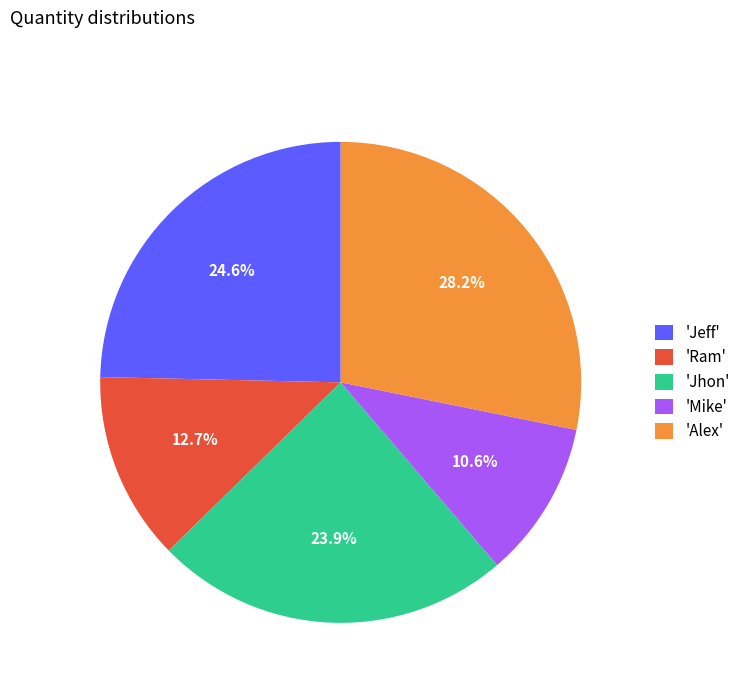

Combined, what portion of the pie is 'Jhon' and 'Alex'?

52.1%